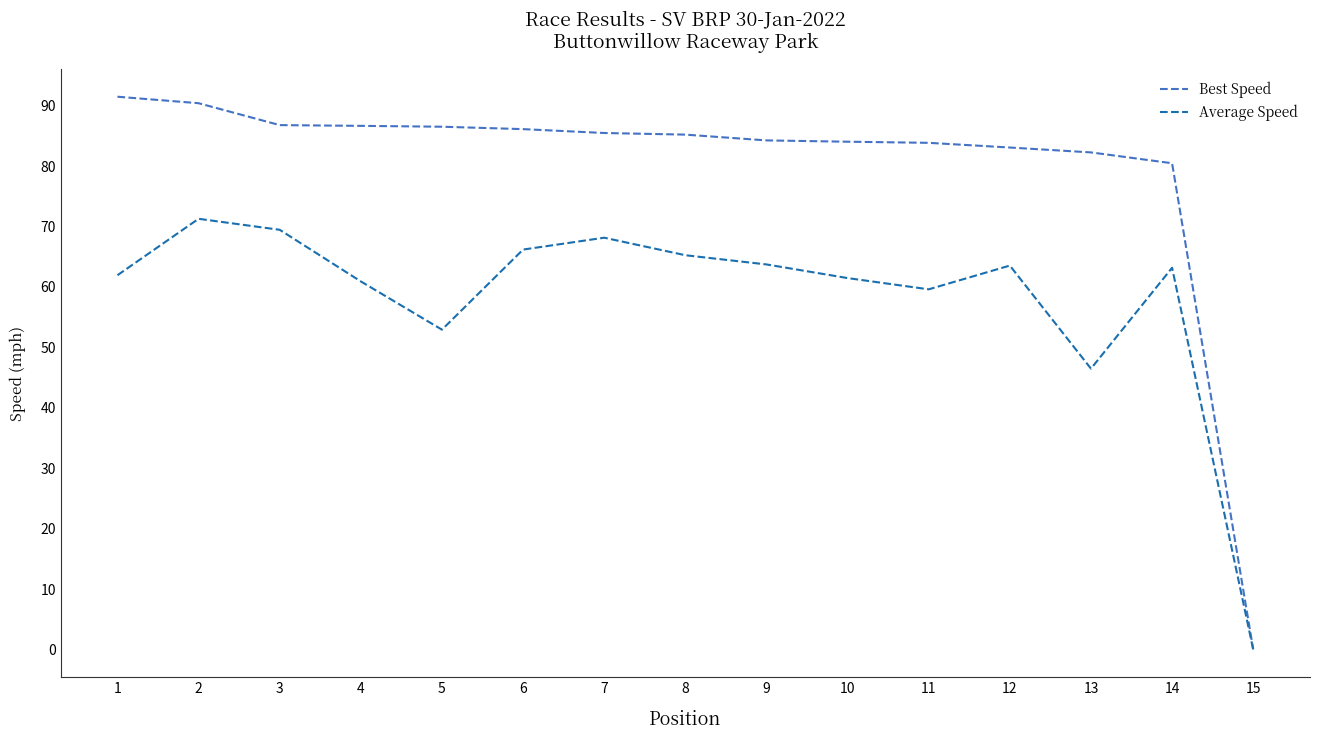

What is the greatest value displayed?

91.5